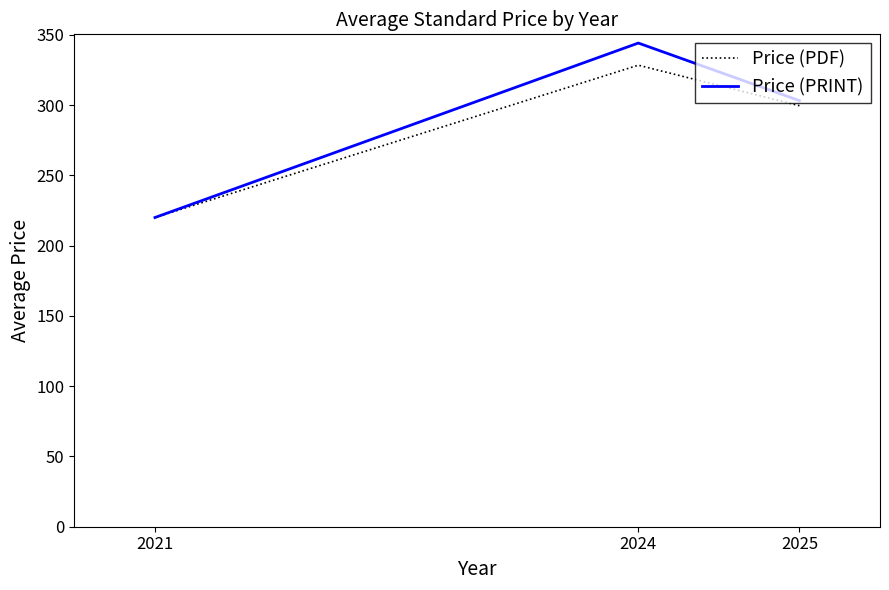

Reading left to right, extract all data points from this chart.

Price (PDF): 220.0	328.4	299.6
Price (PRINT): 220.0	344.1	303.2